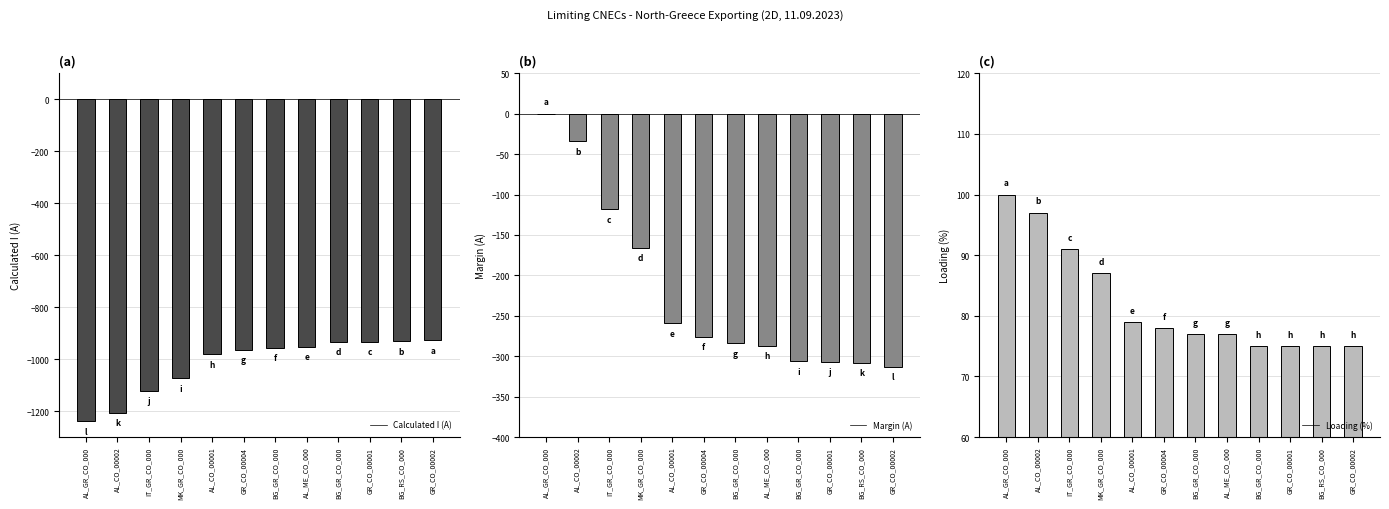

Where is Margin (A) nearest to the value -156?

MK_GR_CO_000